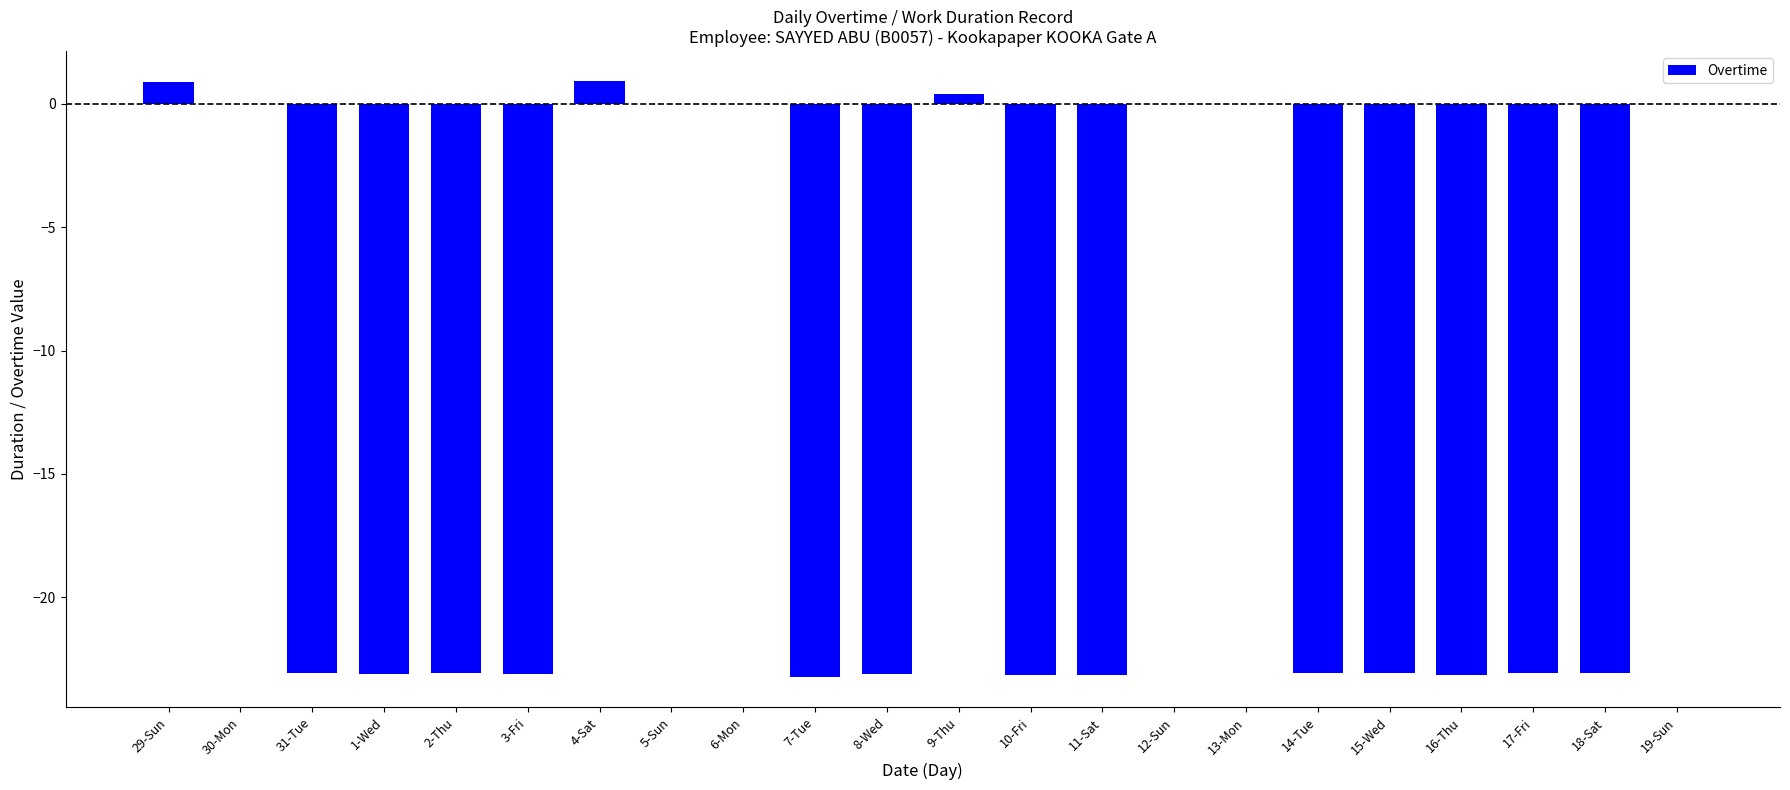

Which has a higher value, 5-Sun or 18-Sat?

5-Sun